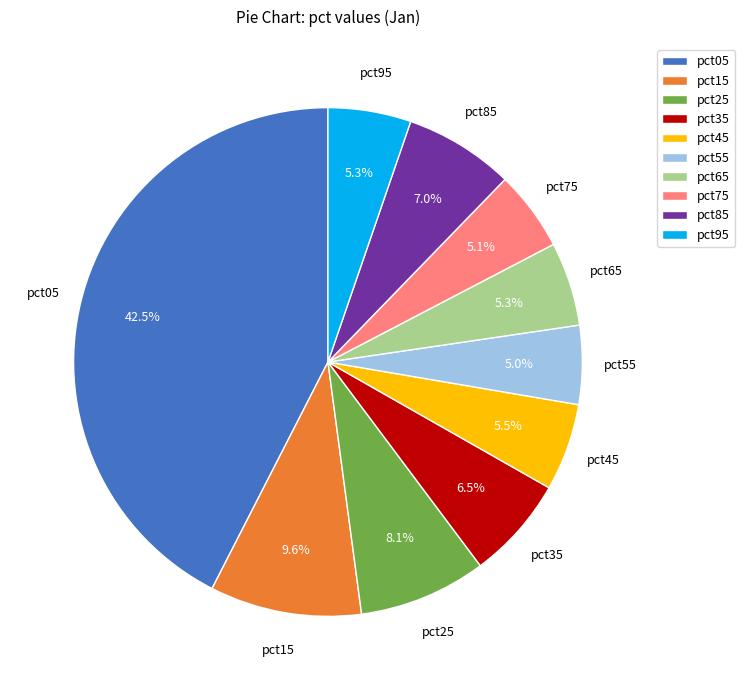

Does pct85 account for over 50% of the chart?

No